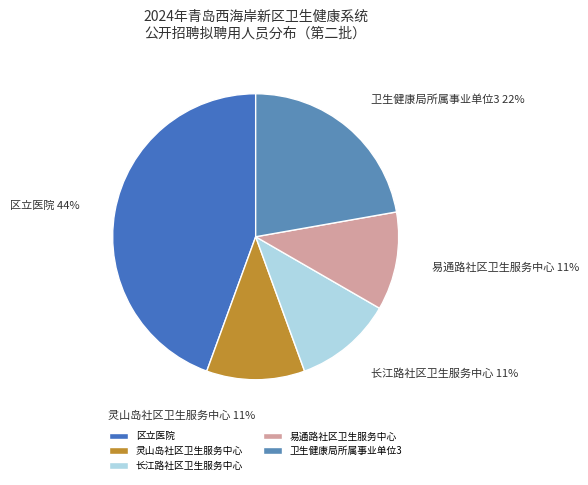

How many slices are in this pie chart?

5